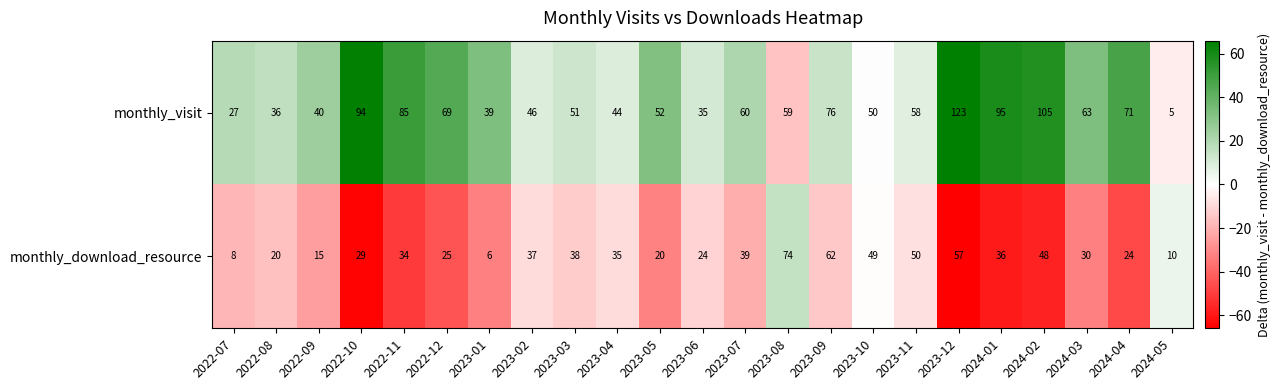

Which series has the widest spread of values?

monthly_visit